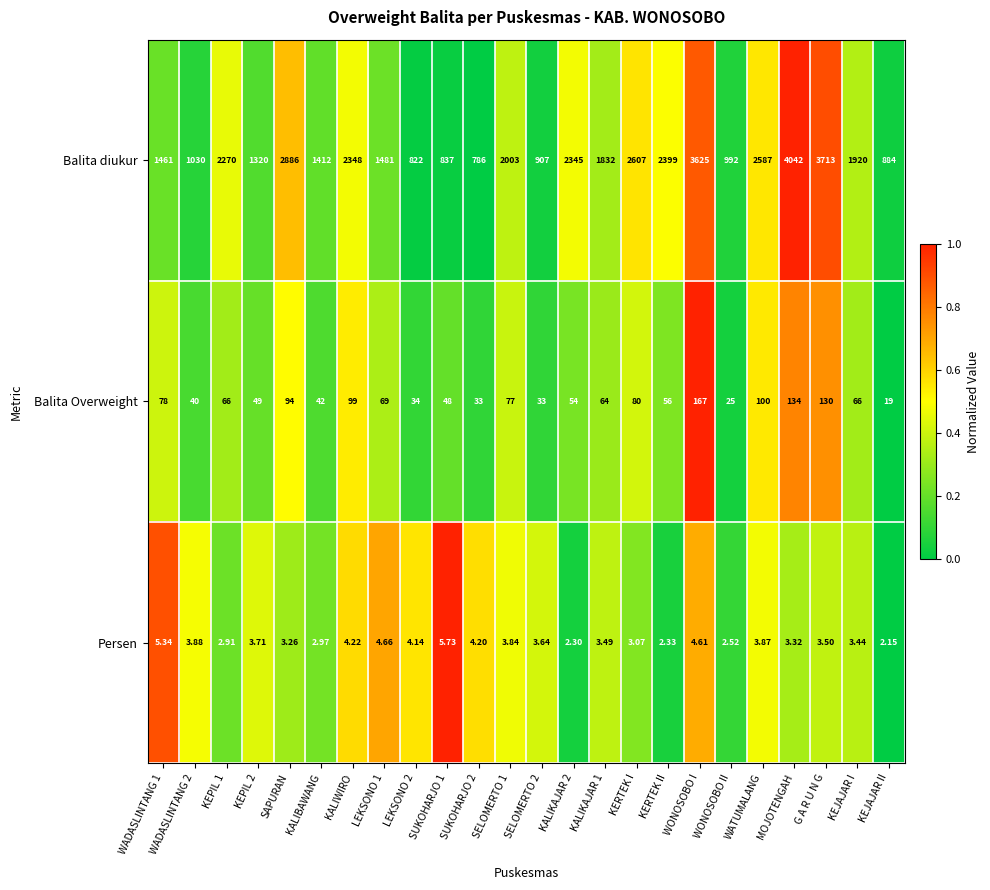

At which label is Persen closest to 3?

KALIBAWANG